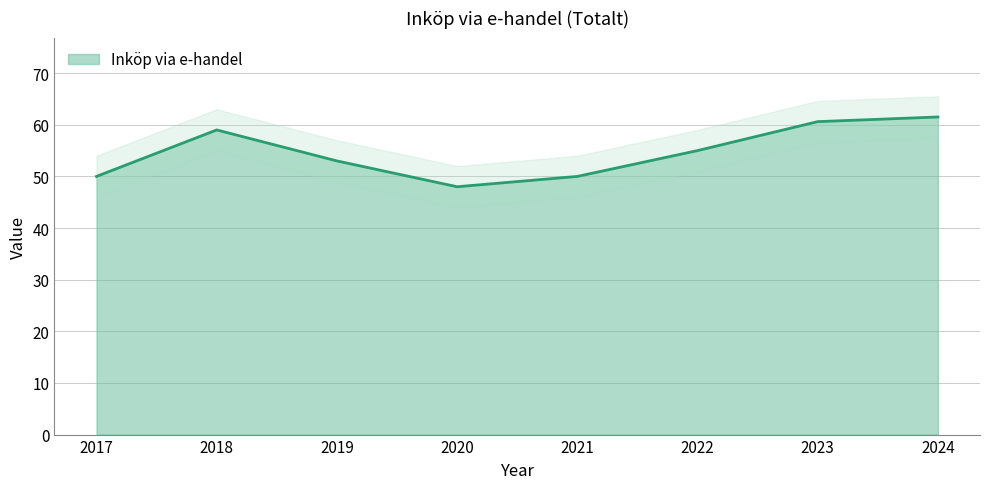

List the labels in order of value, smallest first.

2020, 2017, 2021, 2019, 2022, 2018, 2023, 2024